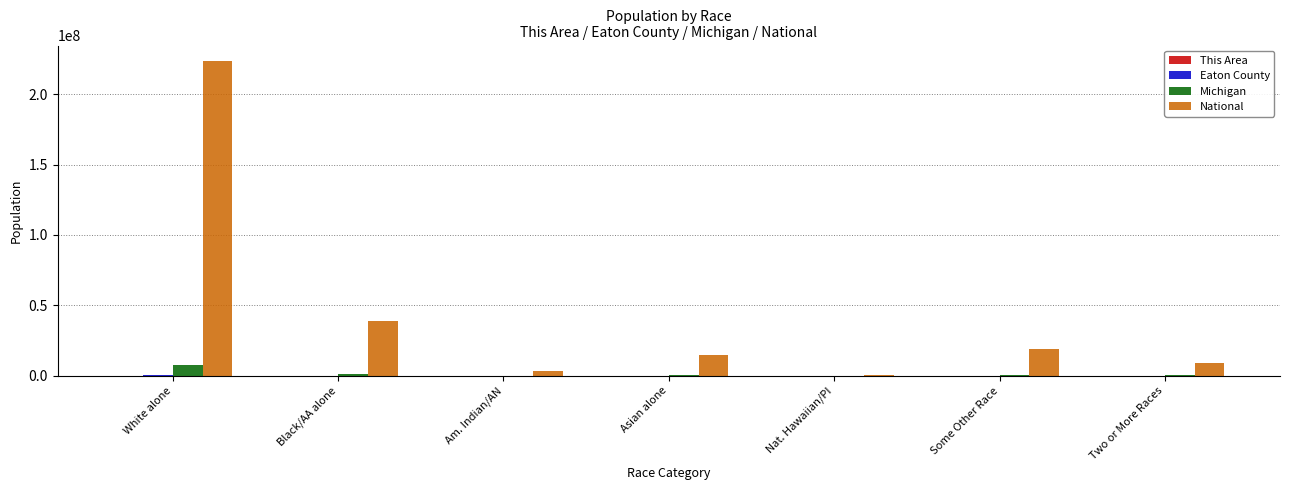

Between White alone and Two or More Races, which series saw the biggest shift?

National